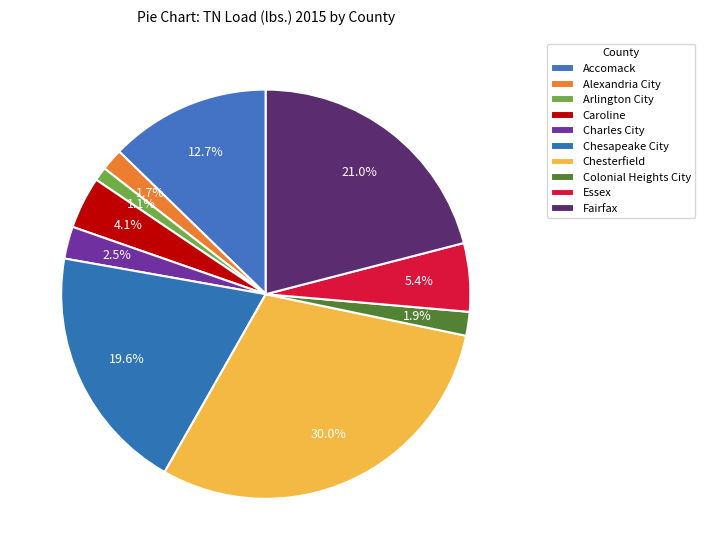

What is the smallest slice in the pie chart?

Arlington City